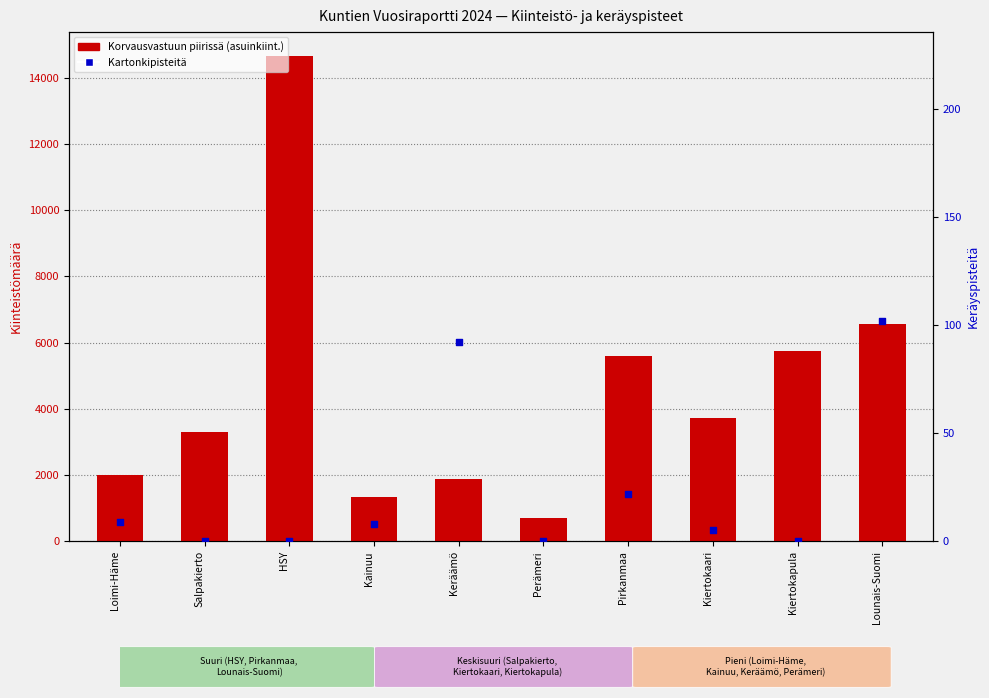

What is the total value across all series at Keräämö?

1970